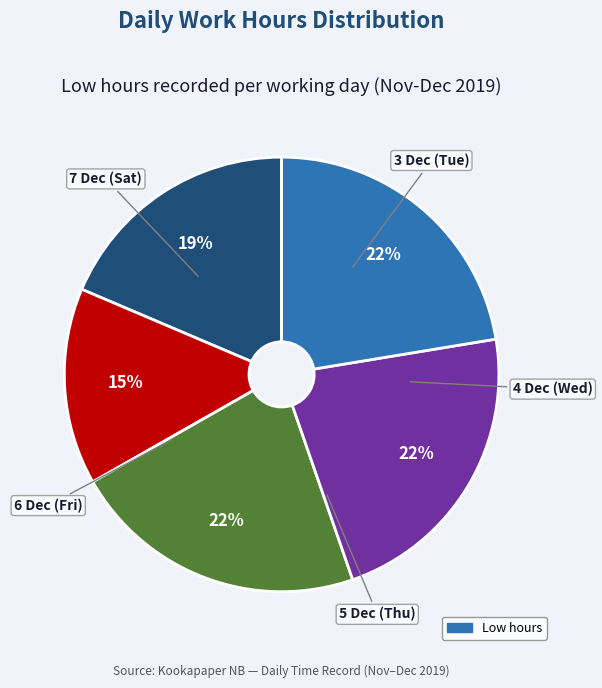

To the nearest percent, what is the average slice percentage?

20%